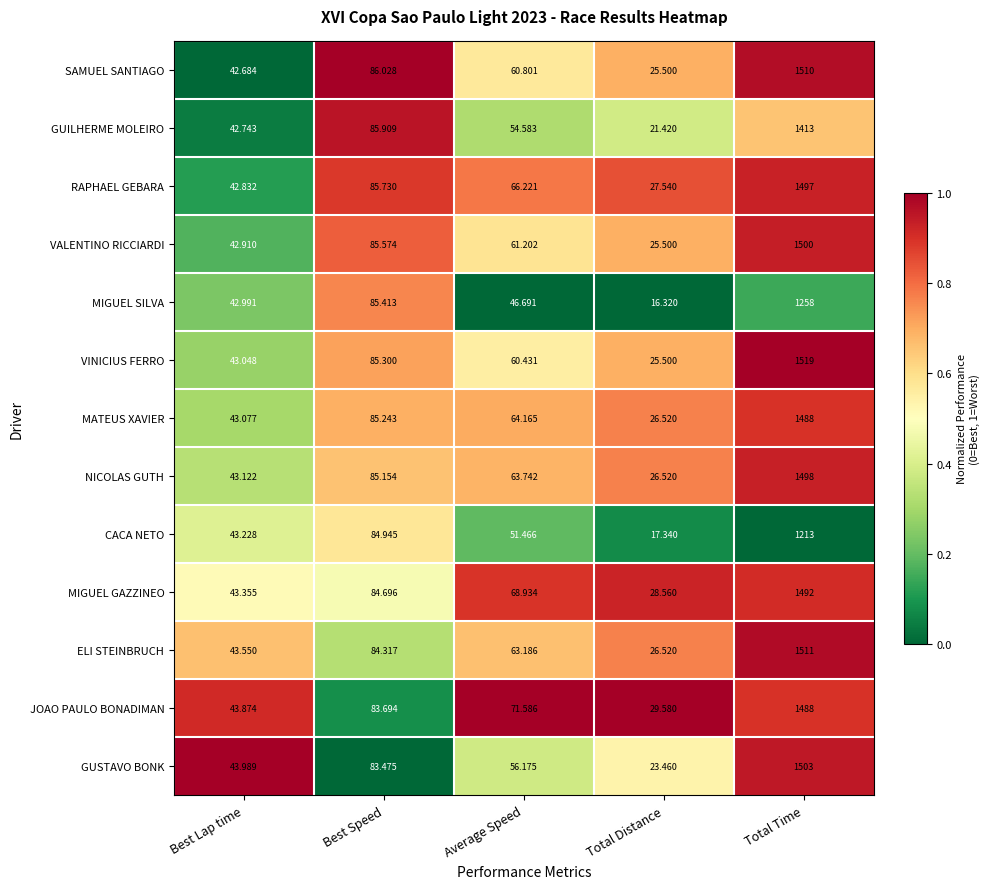

Which series has the largest total across all categories?

VINICIUS FERRO